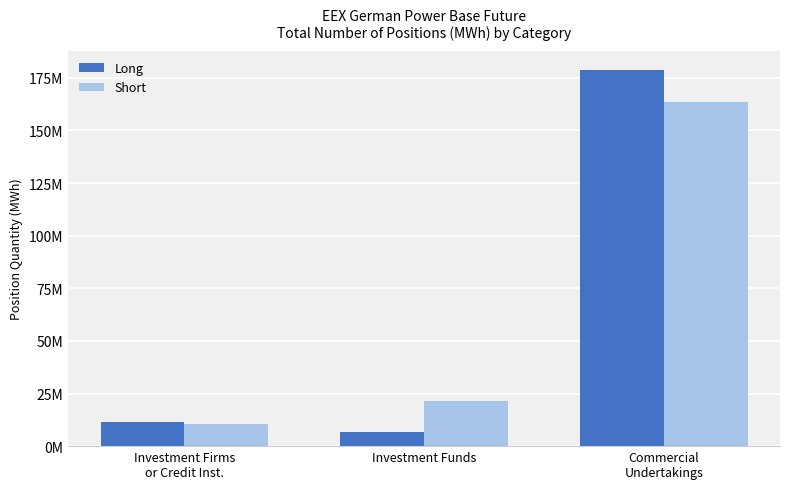

Between Investment Funds and Commercial
Undertakings, which series saw the biggest shift?

Long